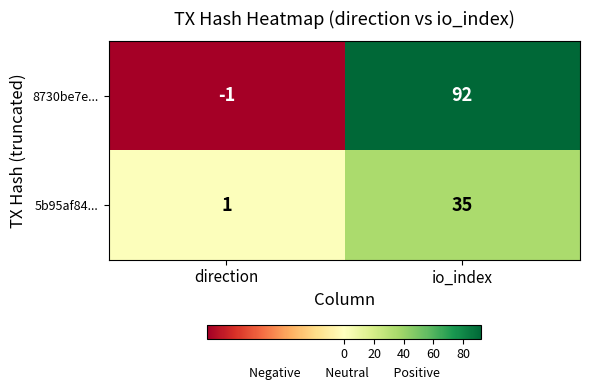

Where is 5b95af84... nearest to the value 18?

direction